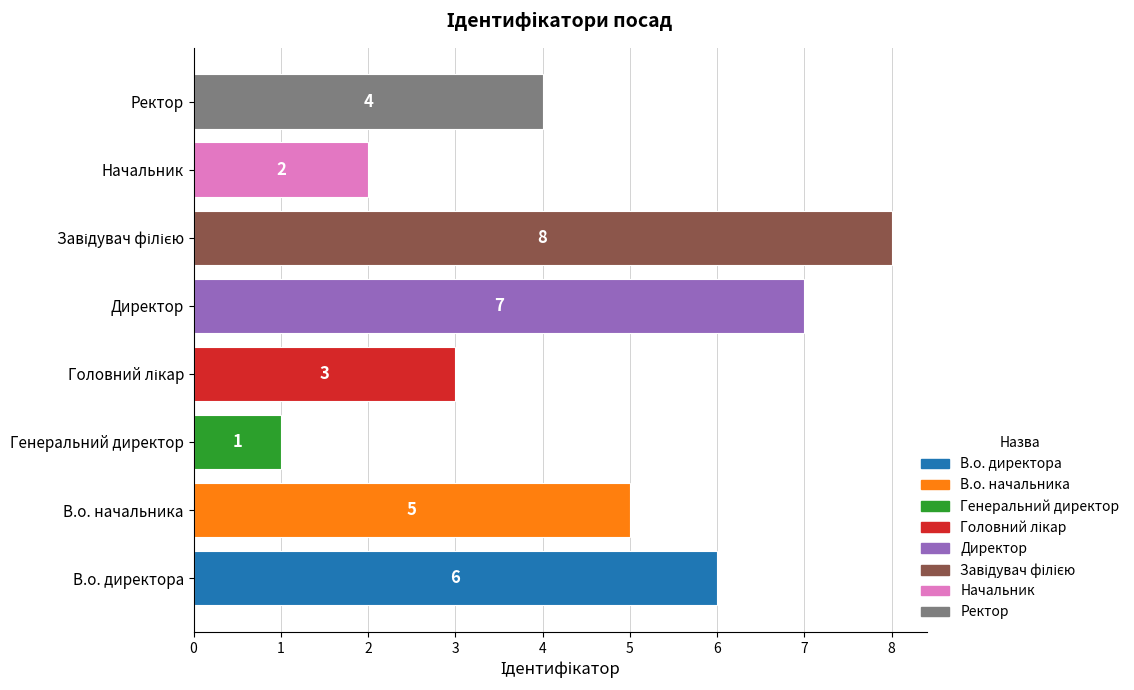

Reading top to bottom, what are all the values shown in this chart?

4	2	8	7	3	1	5	6